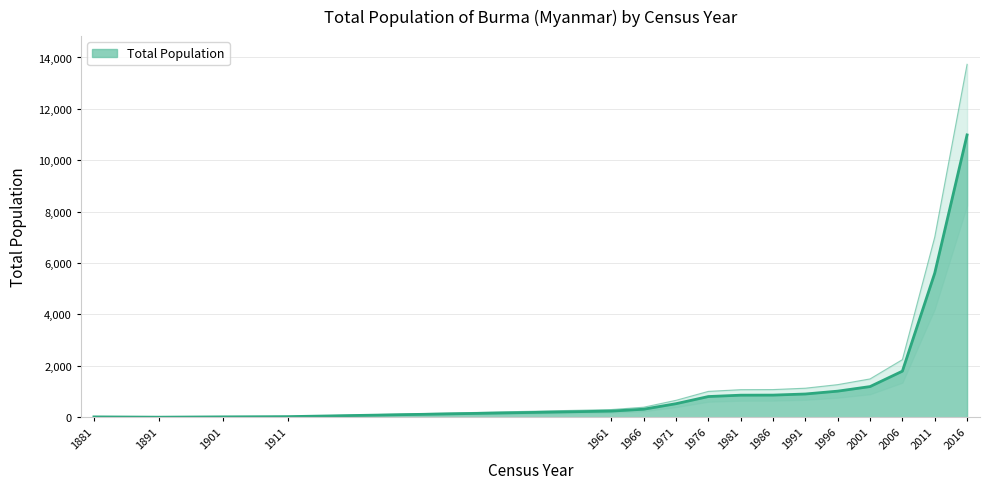

What is the difference between the maximum and minimum values?

10986